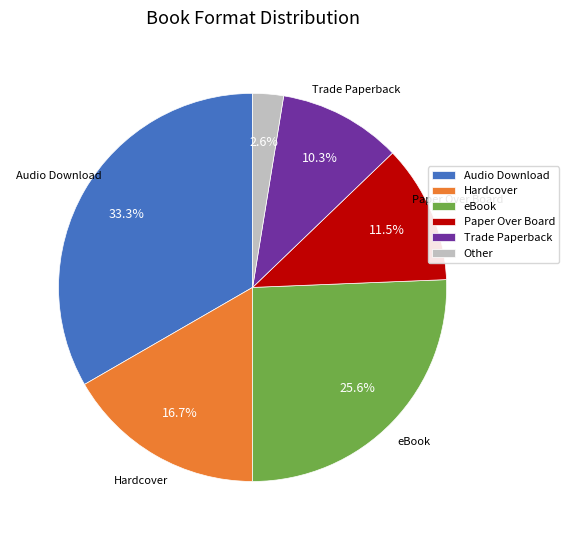

The eBook slice represents 17% of the pie. True or false?

False